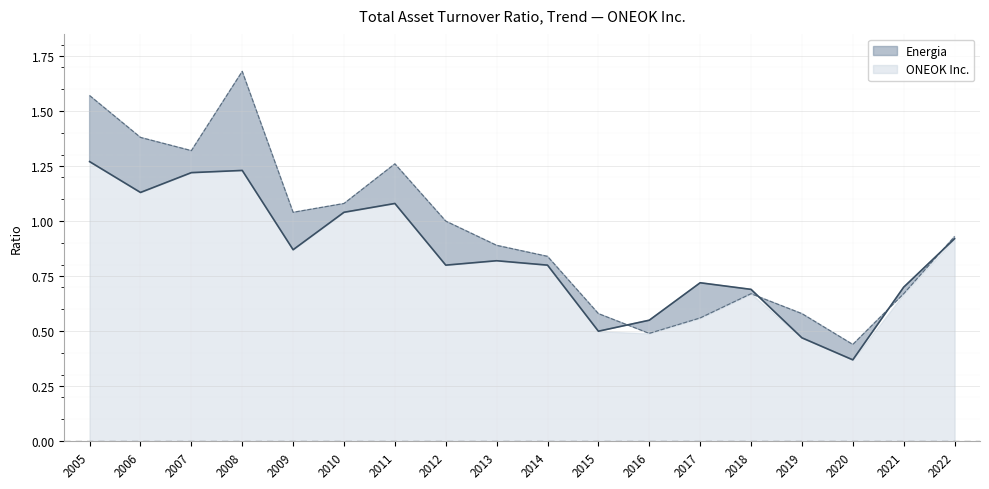

How many distinct data groups are displayed?

2